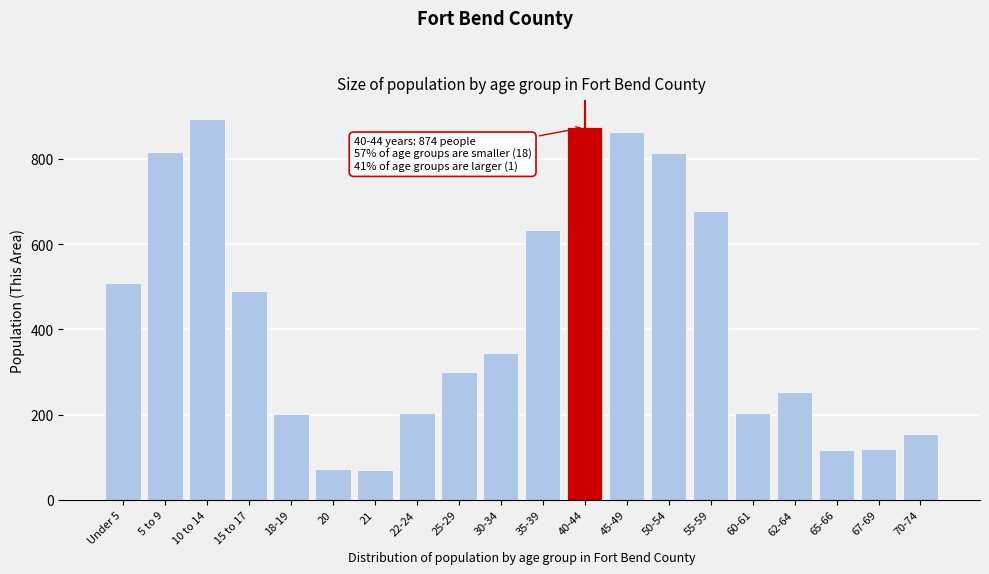

What is the difference between the maximum and minimum values?

823